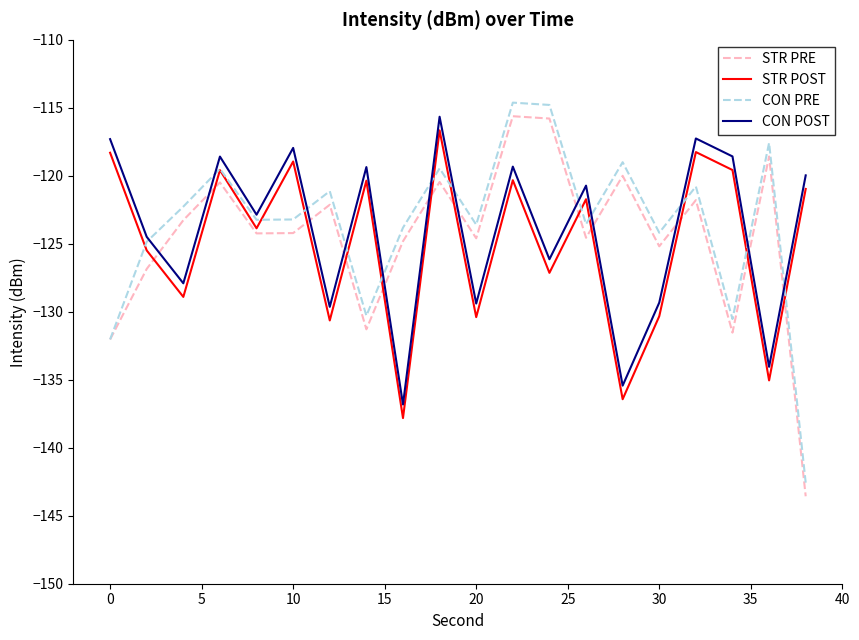

In CON POST, how many points are higher than both neighbors (excluding endpoints)?

7